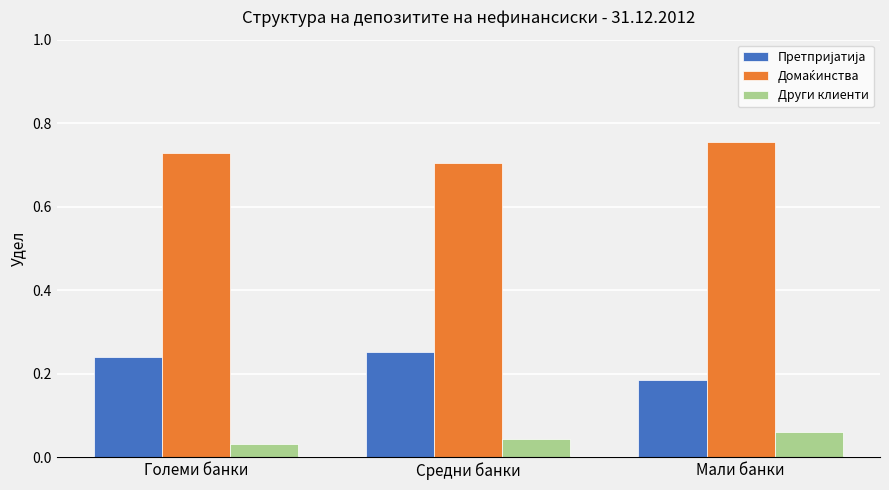

At how many categories does at least one series exceed 0?

3